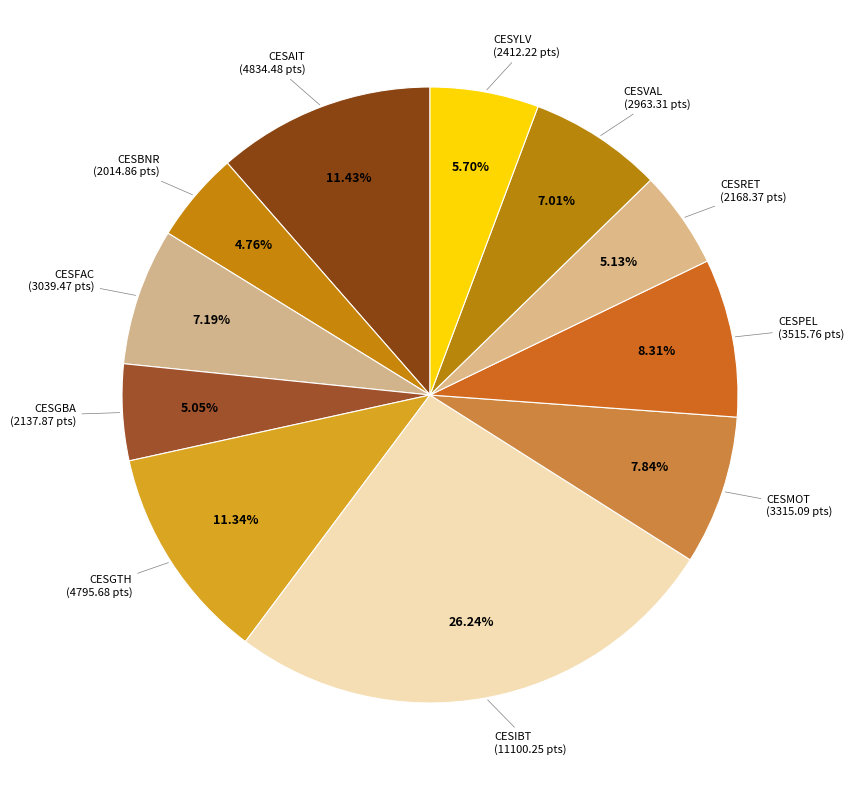

Approximately how many times larger is the value at CESBNR compared to CESGTH?

0.4